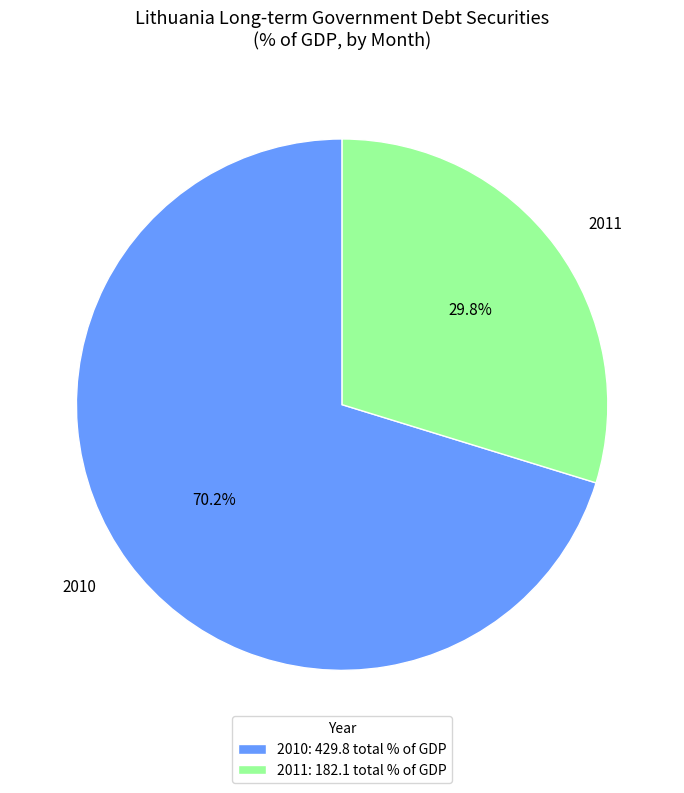

Between 2010 and 2011, which is larger?

2010